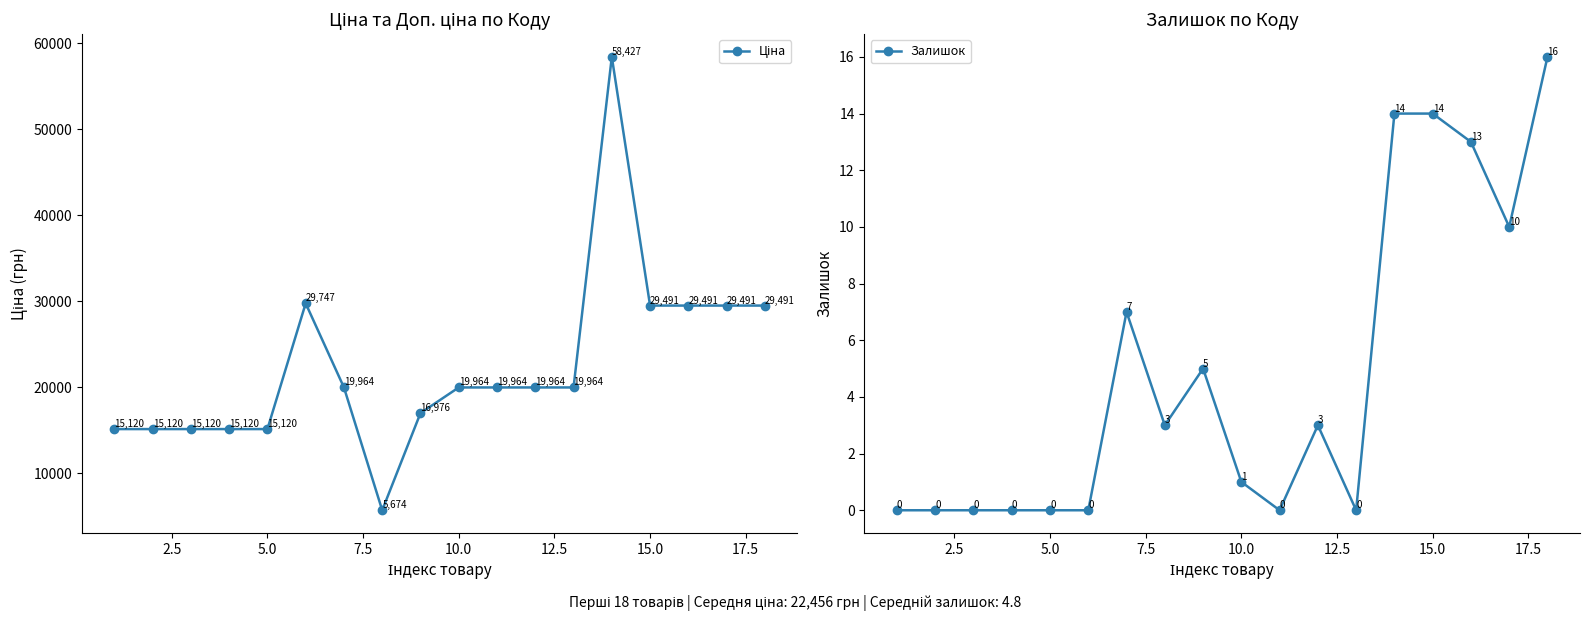

What are all the series names shown in the legend?

Ціна, Залишок